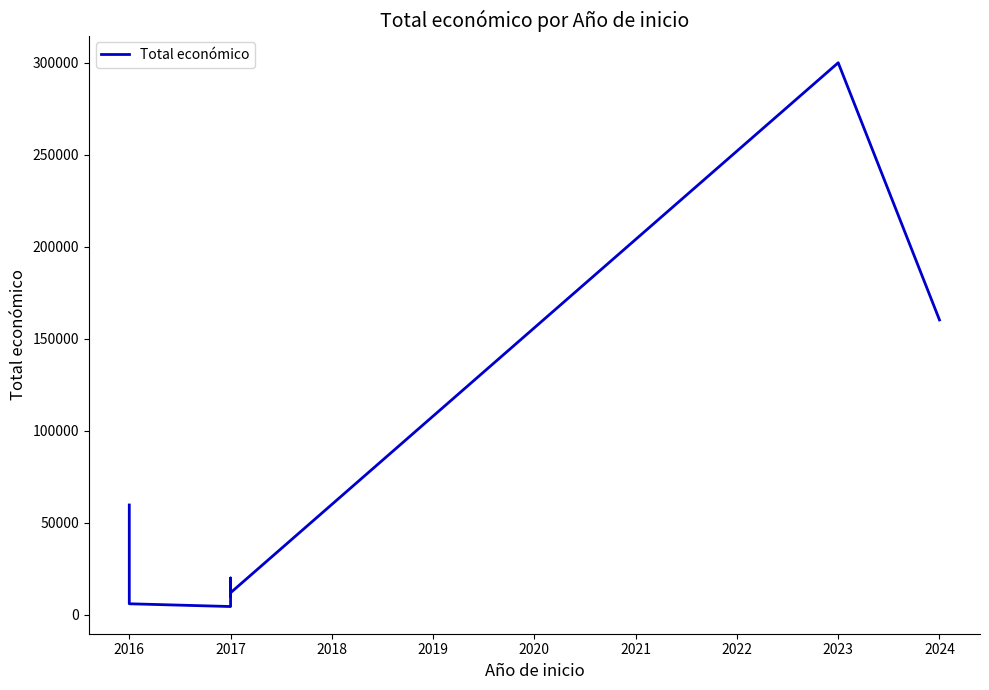

Which category has the lowest value across all series?

2017